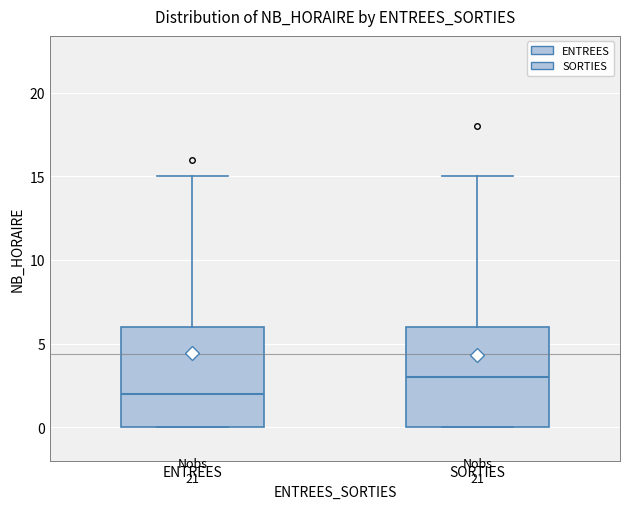

Which box has the highest median line?

SORTIES